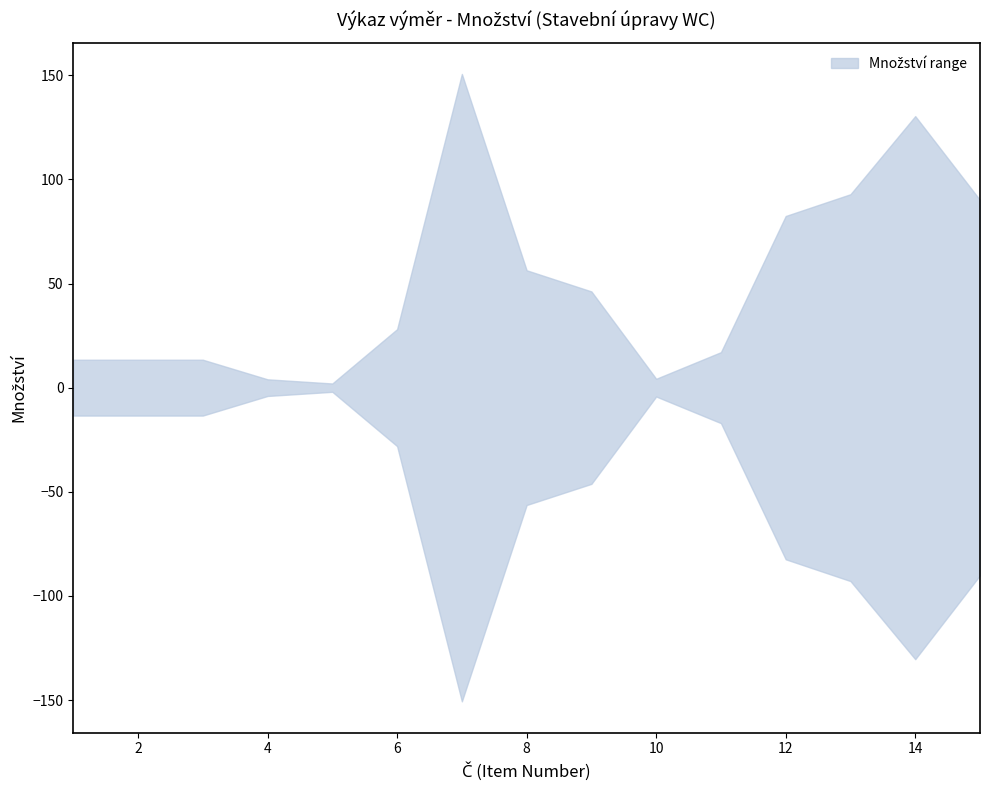

At how many categories does at least one series exceed 97?

2